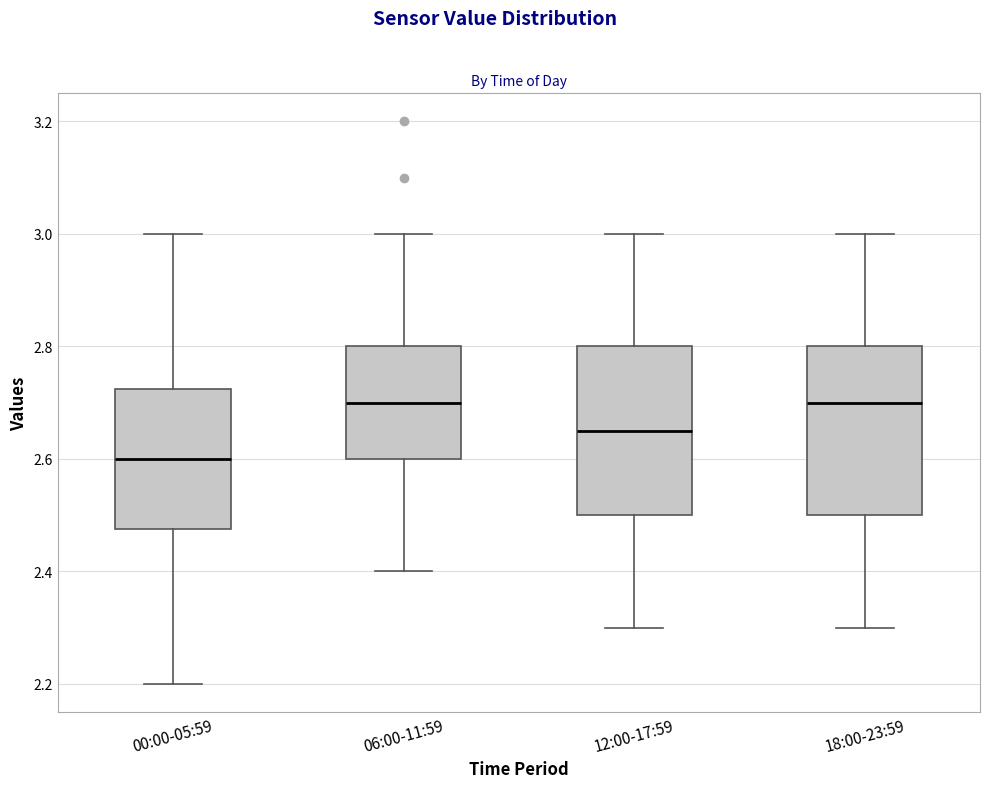

Reading left to right, transcribe this box plot: for each box, give where its median line is, the range the box spans, and where its two whiskers end, as read against the y-axis. The values are not printed on the chart, so give them approximately, as read against the axis.

00:00-05:59: median 2.60, box 2.48 to 2.72, whiskers 2.20 to 3.00
06:00-11:59: median 2.70, box 2.60 to 2.80, whiskers 2.40 to 3.00
12:00-17:59: median 2.66, box 2.50 to 2.80, whiskers 2.30 to 3.00
18:00-23:59: median 2.70, box 2.50 to 2.80, whiskers 2.30 to 3.00